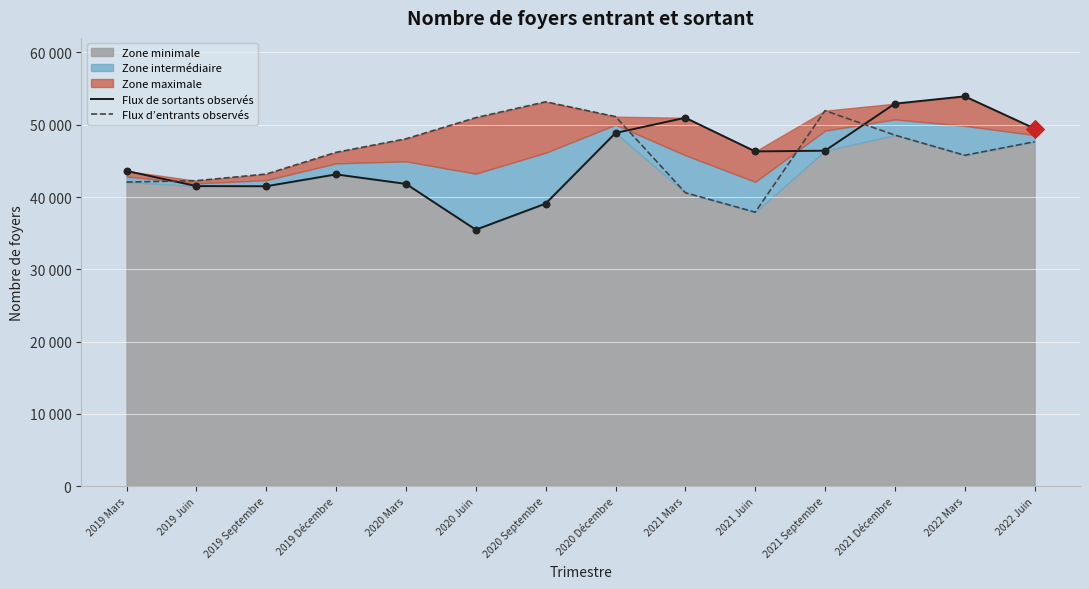

Is the value of Flux de sortants observés at 2022 Mars greater than the value of Flux d’entrants observés at 2019 Septembre?

Yes